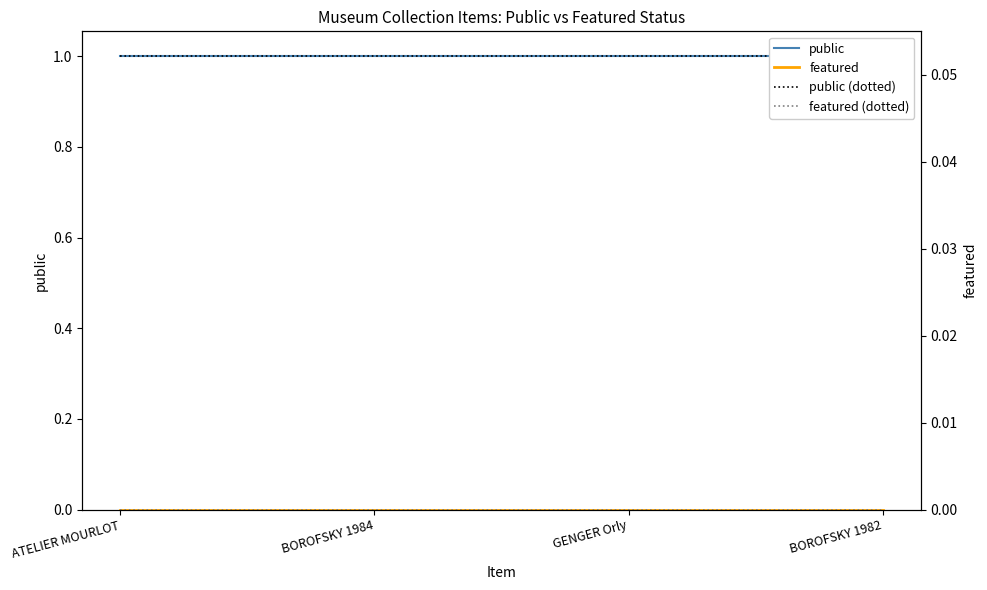

What is the label of the 1st point from the right?

BOROFSKY 1982